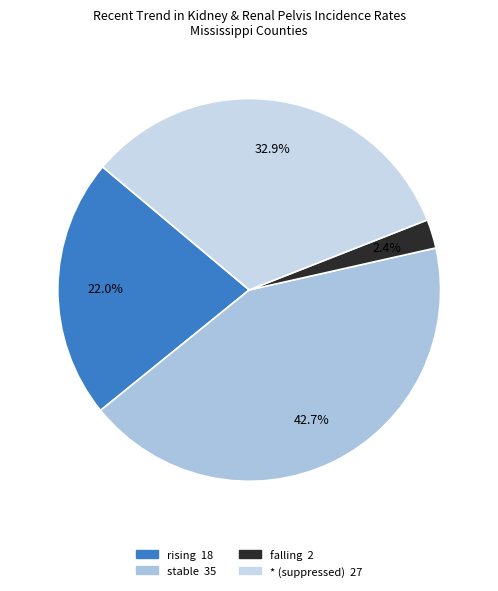

Does stable account for over 50% of the chart?

No